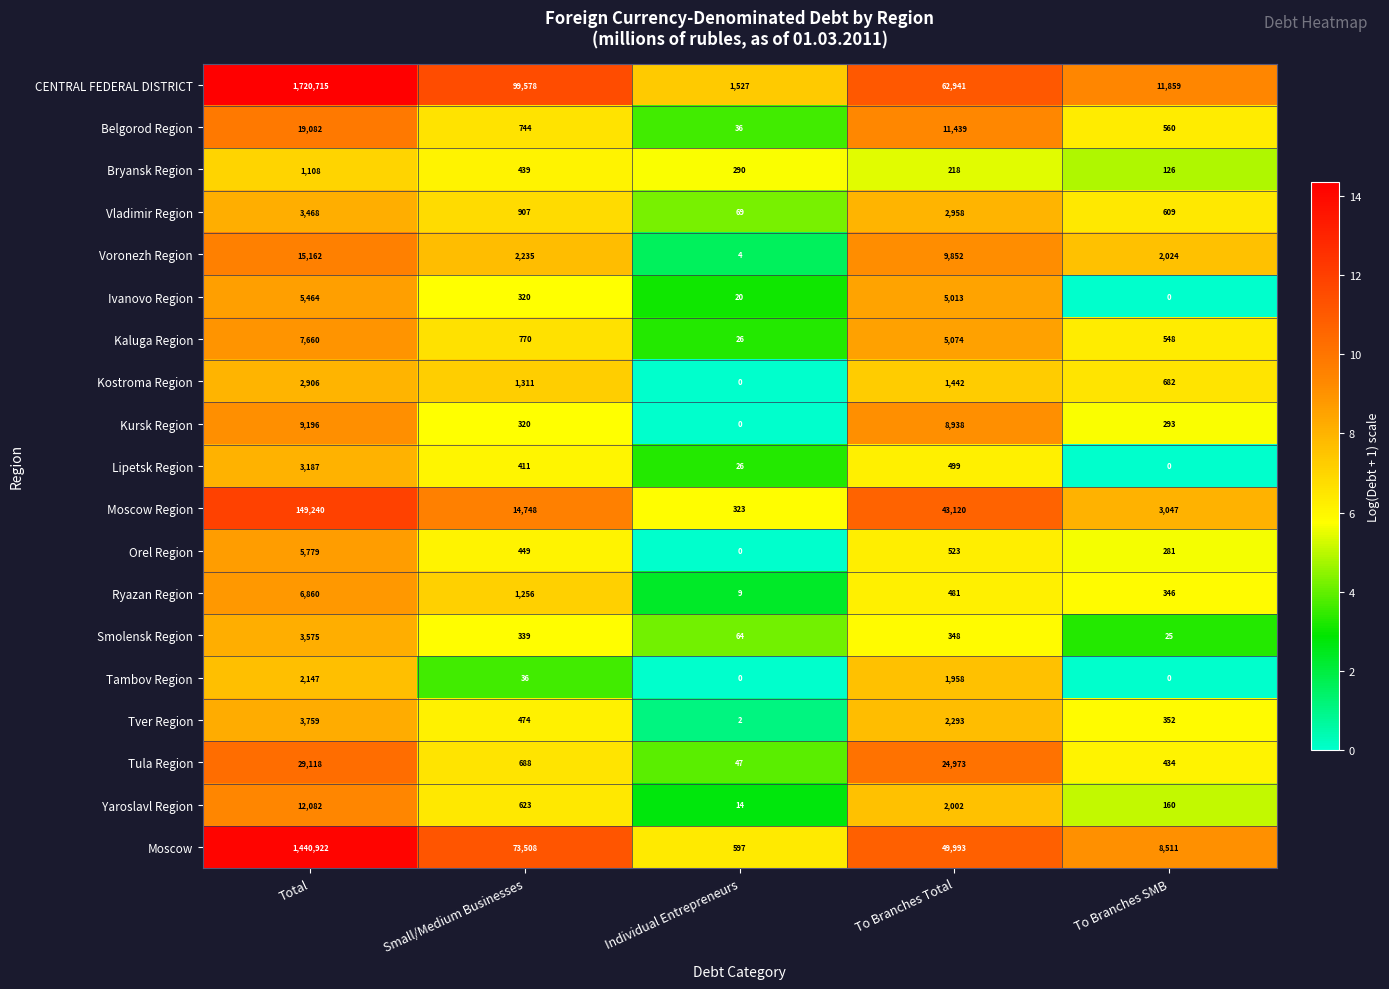

True or false: Kaluga Region has a value of 5074 at To Branches Total.

True